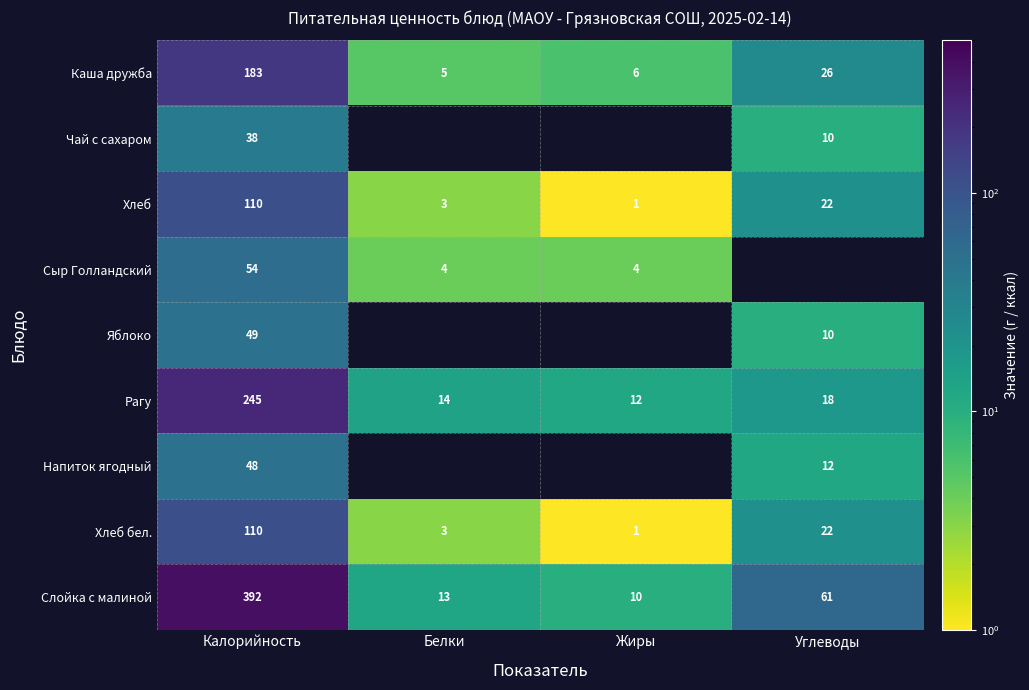

Is the value of Яблоко at Калорийность greater than the value of Рагу at Калорийность?

No